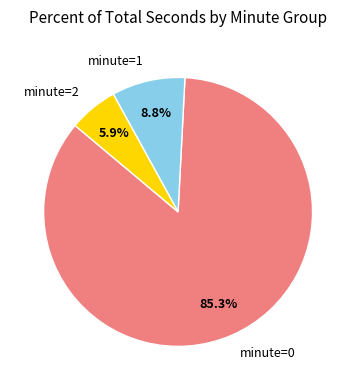

What is the largest slice in the pie chart?

minute=0